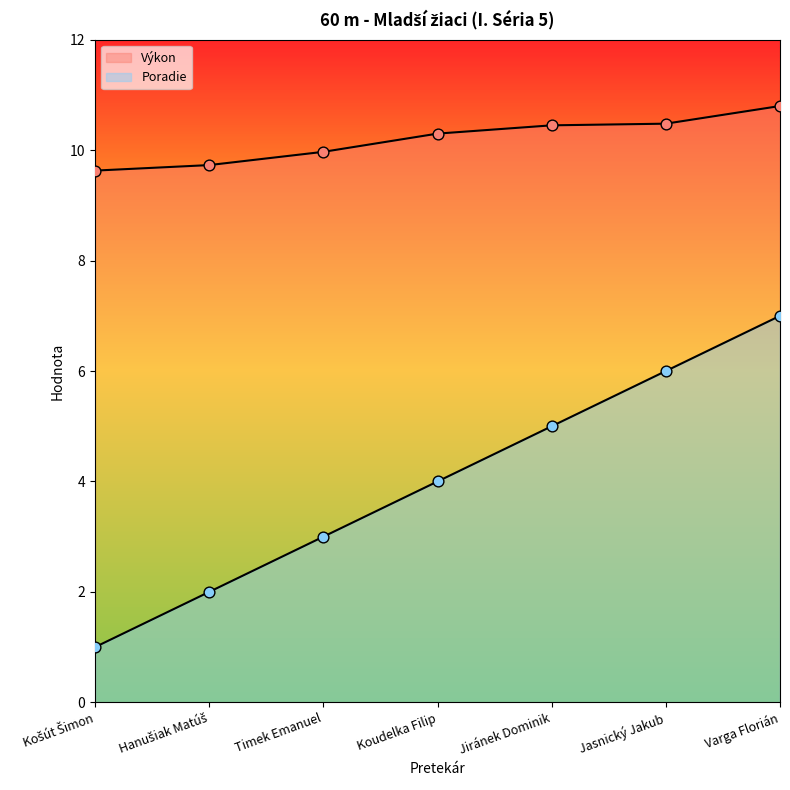

What are all the series names shown in the legend?

Poradie, Výkon